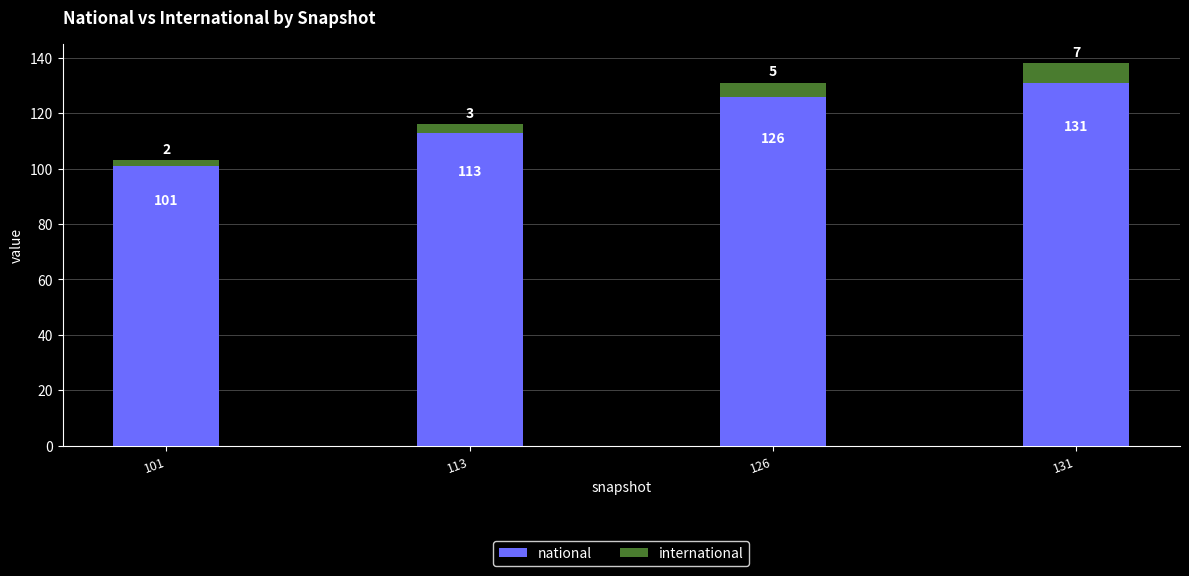

What are all the series names shown in the legend?

national, international